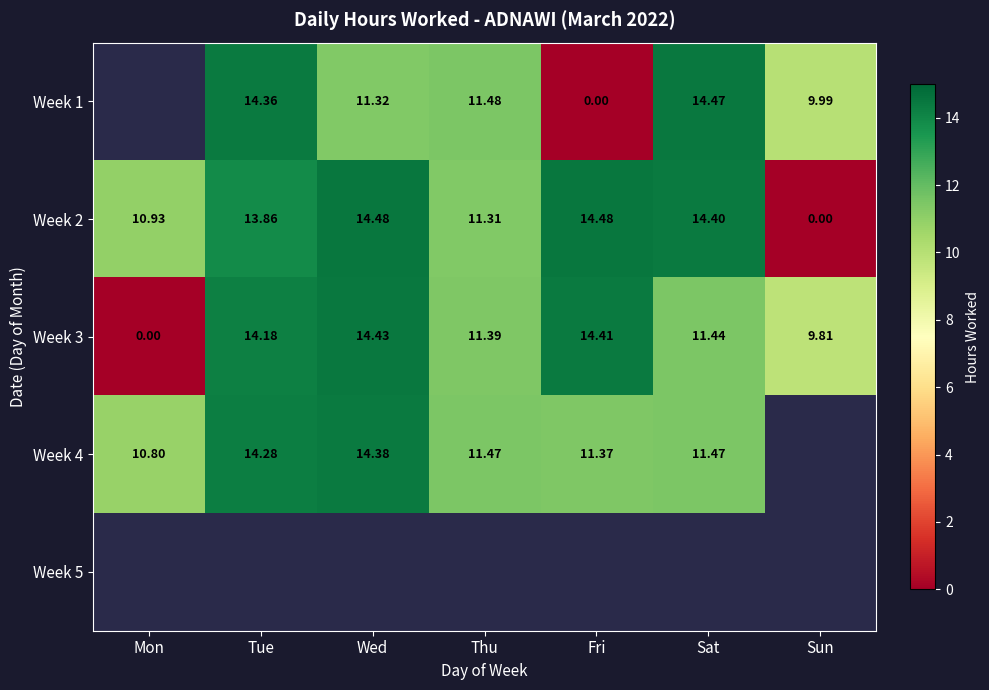

Is the value of Week 4 at Tue greater than the value of Week 3 at Tue?

Yes